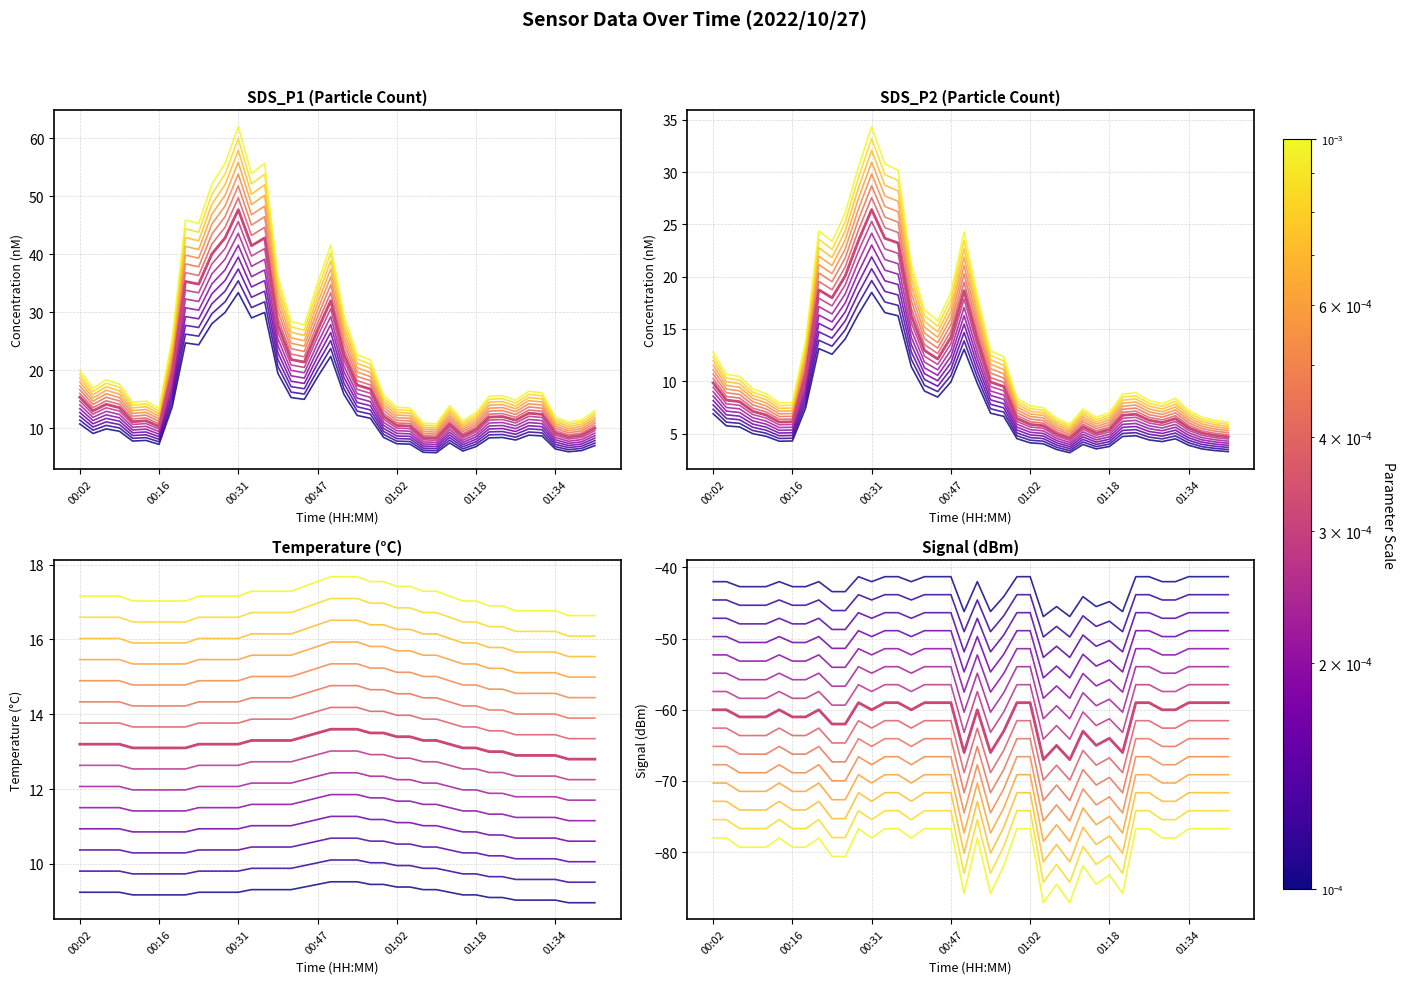

What is the difference between the maximum and second lowest values in the SDS_P2 series?

27.3